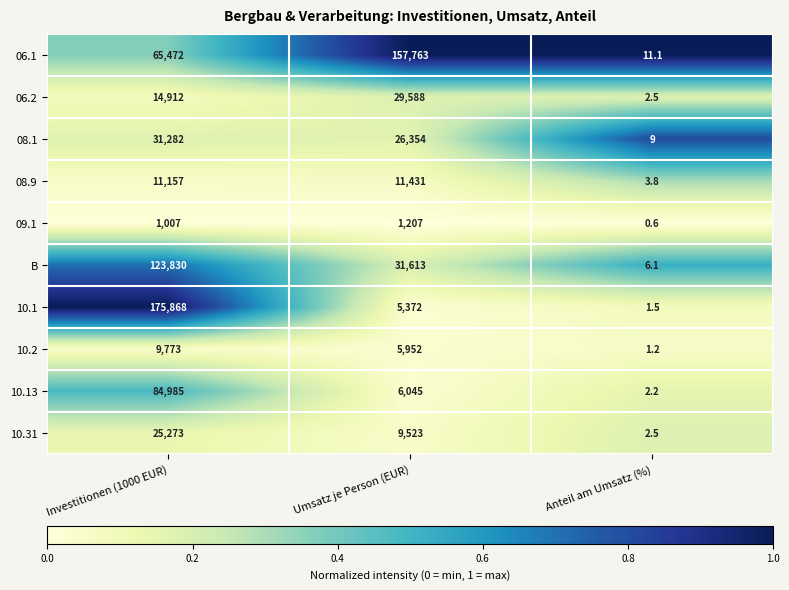

What is the minimum value shown in the chart?

0.6